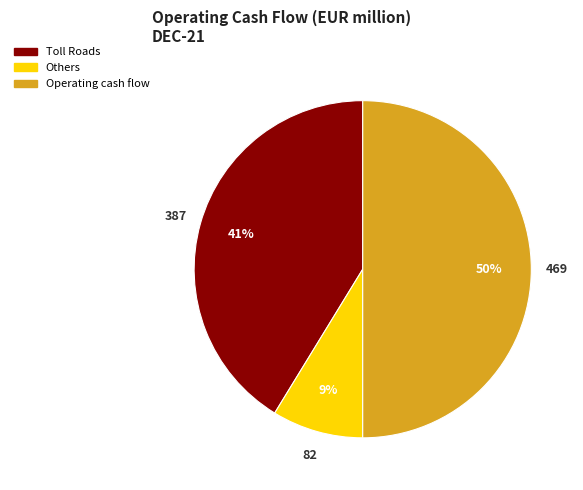

How many slices are in this pie chart?

3